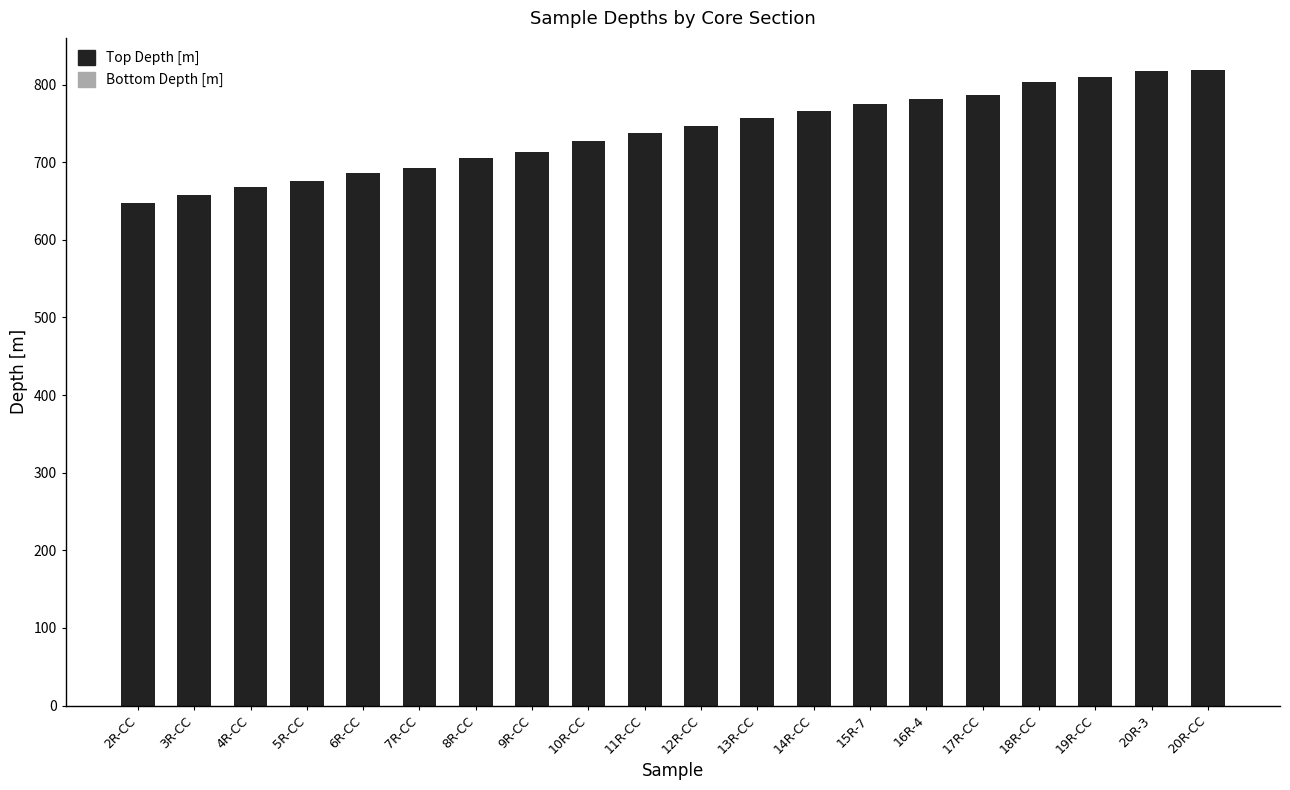

What is the highest value of the Top Depth [m] series?

819.2